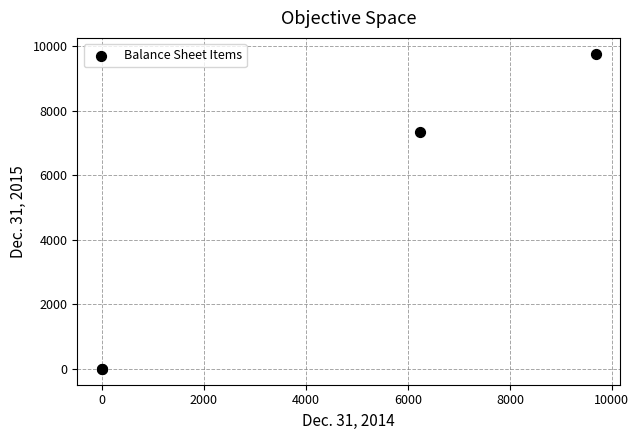

What Y value in the scatter plot is closest to 4885?

7350